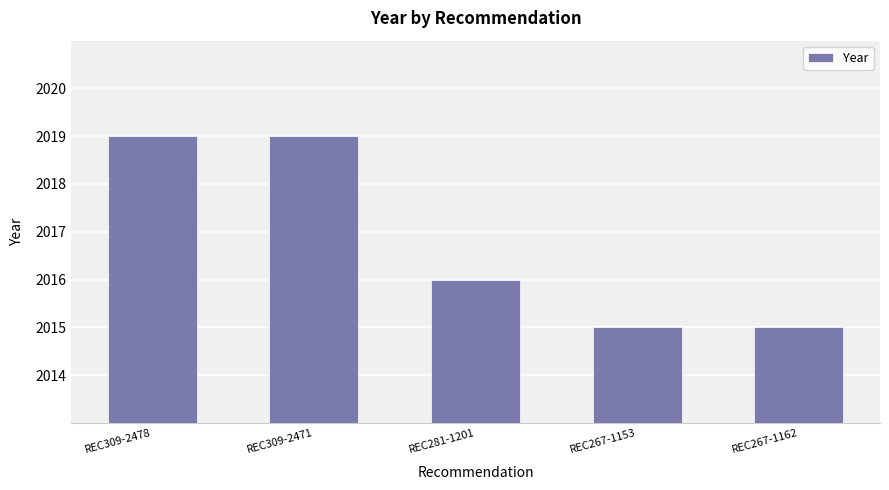

Read the value at REC309-2478.

2019